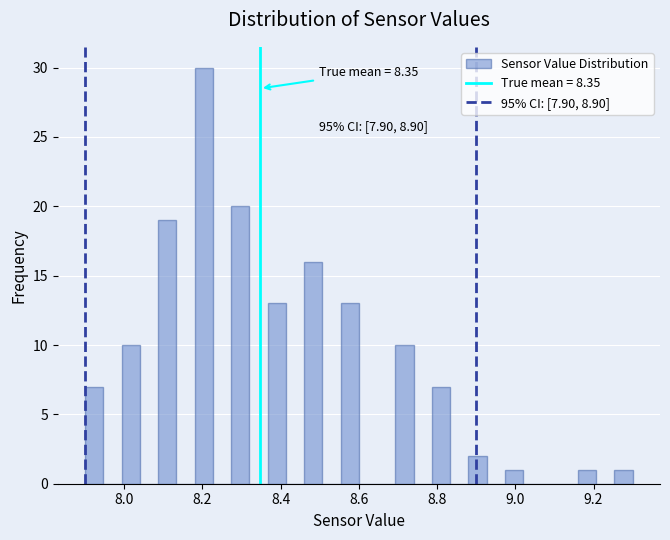

Read against the x-axis, roughly where is the centre of the tallest bar?

8.20